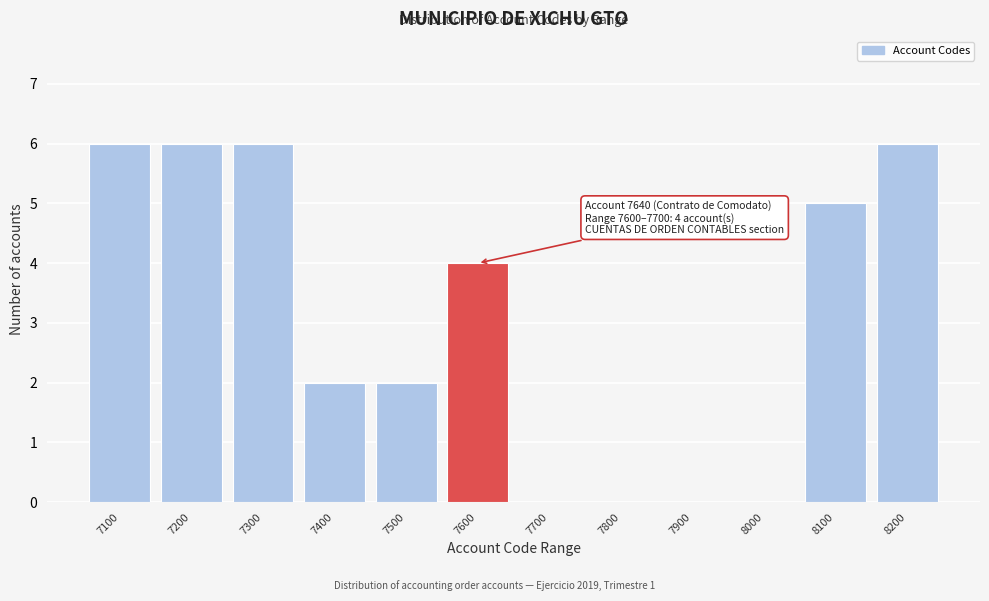

Reading left to right, what are all the values shown in this chart?

7100=6	7200=6	7300=6	7400=2	7500=2	7600=4	7700=0	7800=0	7900=0	8000=0	8100=5	8200=6